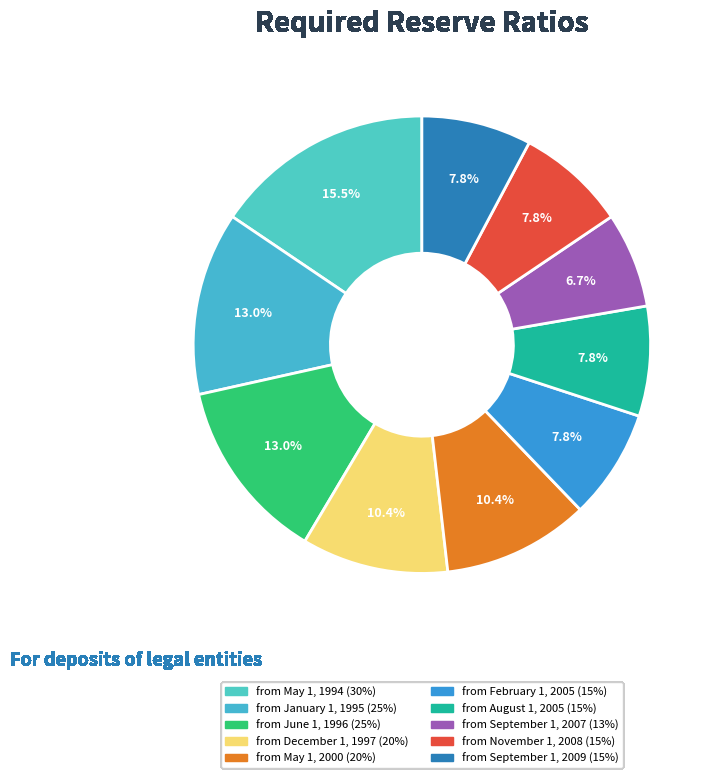

Rank the categories by value from highest to lowest.

from May 1, 1994, from January 1, 1995, from June 1, 1996, from December 1, 1997, from May 1, 2000, from February 1, 2005, from August 1, 2005, from November 1, 2008, from September 1, 2009, from September 1, 2007